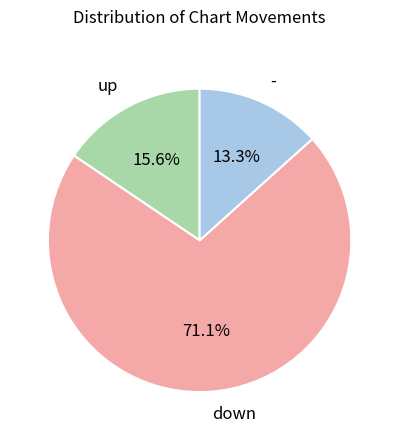

True or false: - accounts for 21% of the total.

False